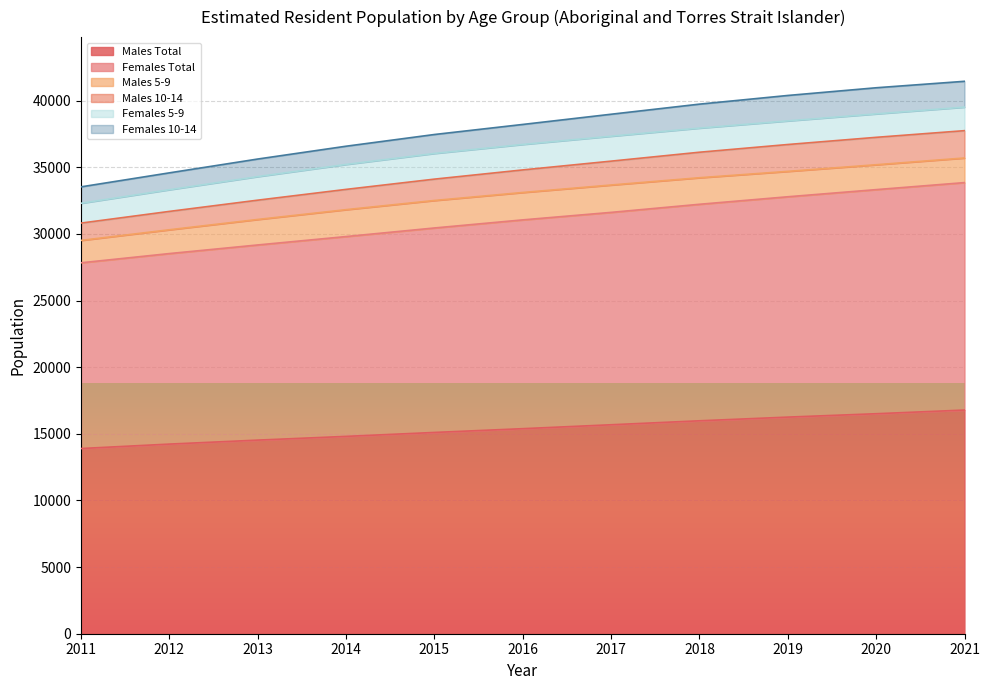

True or false: Males Total has more than 2 interior local peaks.

False